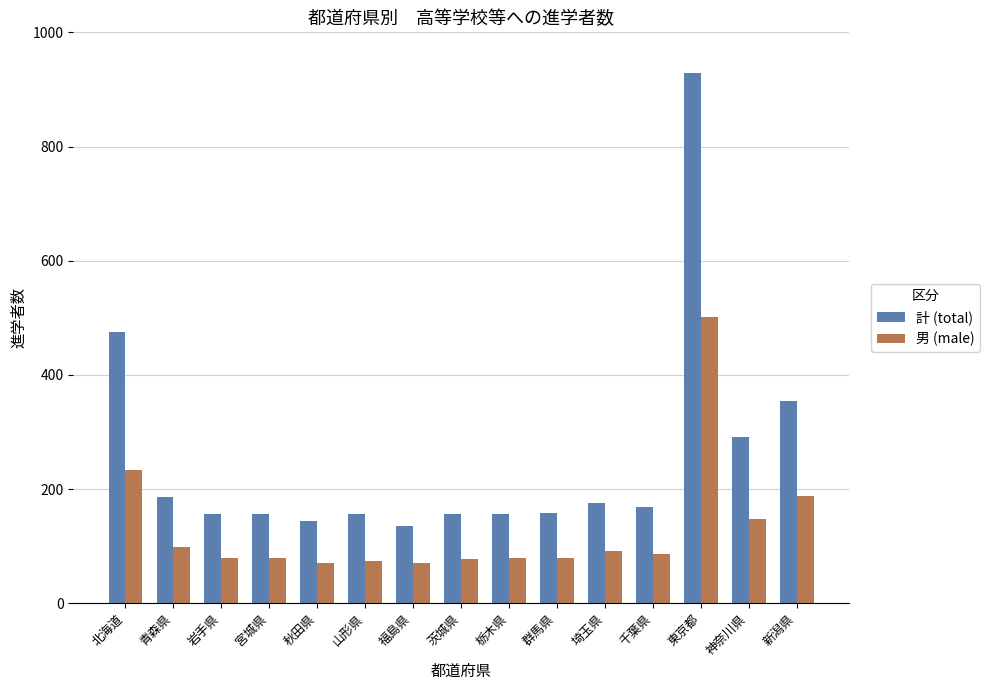

Is it true that 男 (male) equals 39 at 岩手県?

False